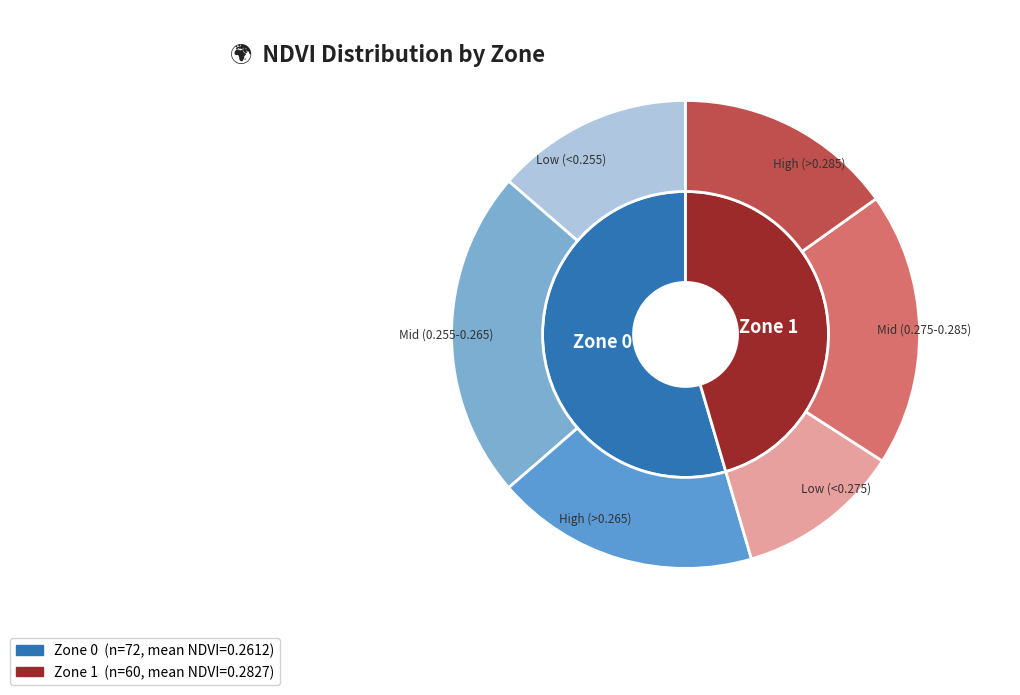

Do Zone 0 and Zone 1 together represent more than half of the pie?

Yes